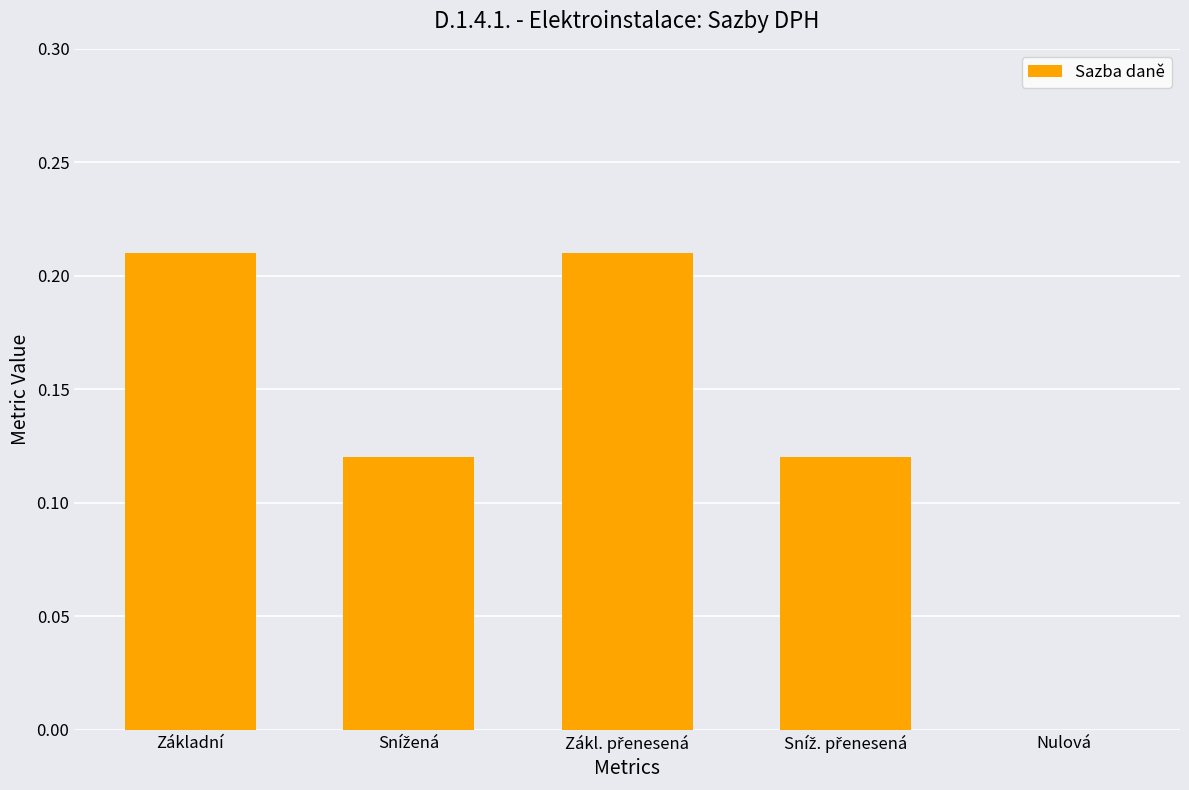

True or false: the data shows 0.0 at Nulová.

True